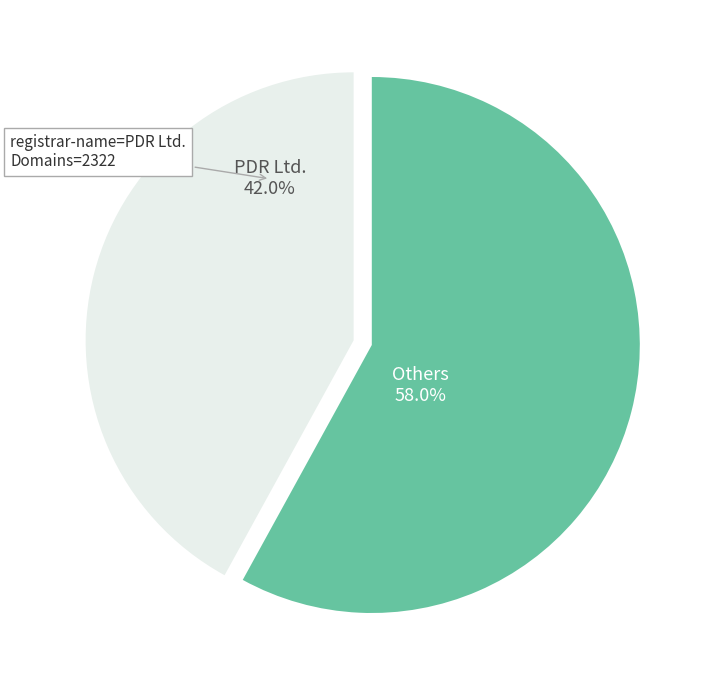

Is there a majority slice in this chart?

Yes